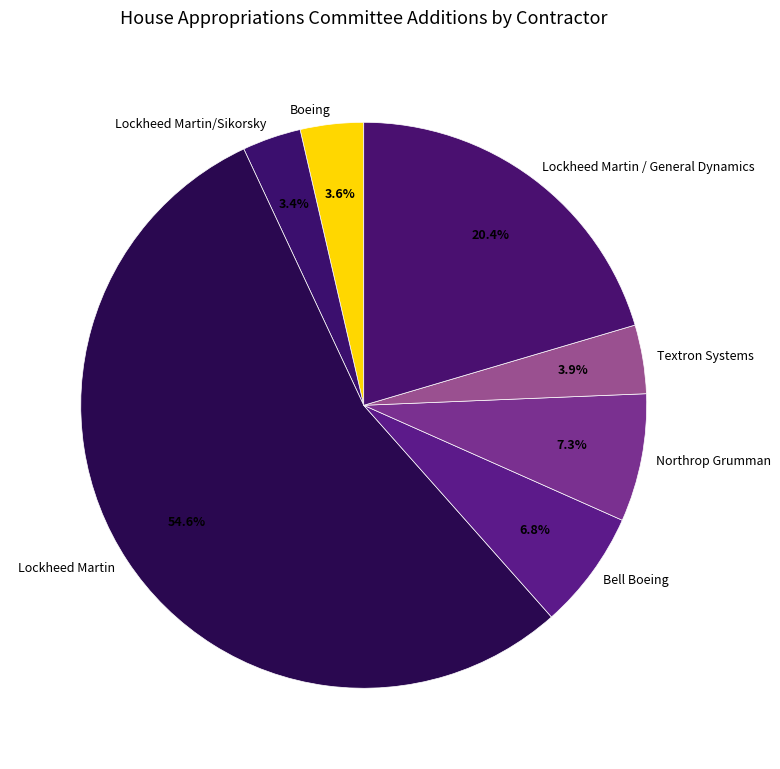

Approximately how many times larger is the value at Boeing compared to Northrop Grumman?

0.5